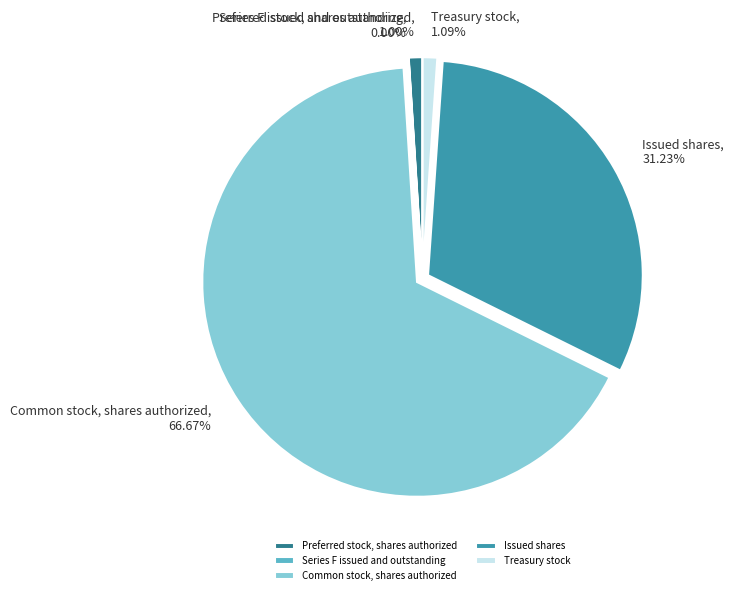

What percentage do Issued shares and Common stock, shares authorized together represent?

97.9%